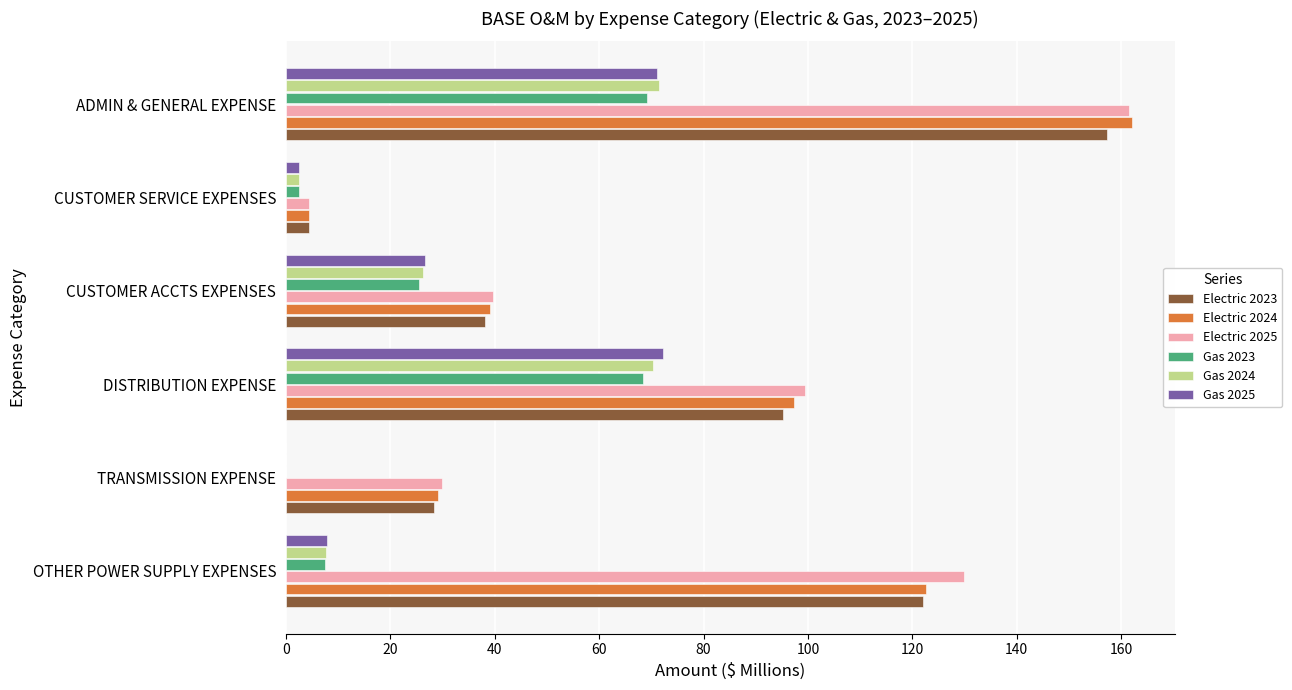

What are all the series names shown in the legend?

Electric 2023, Electric 2024, Electric 2025, Gas 2023, Gas 2024, Gas 2025